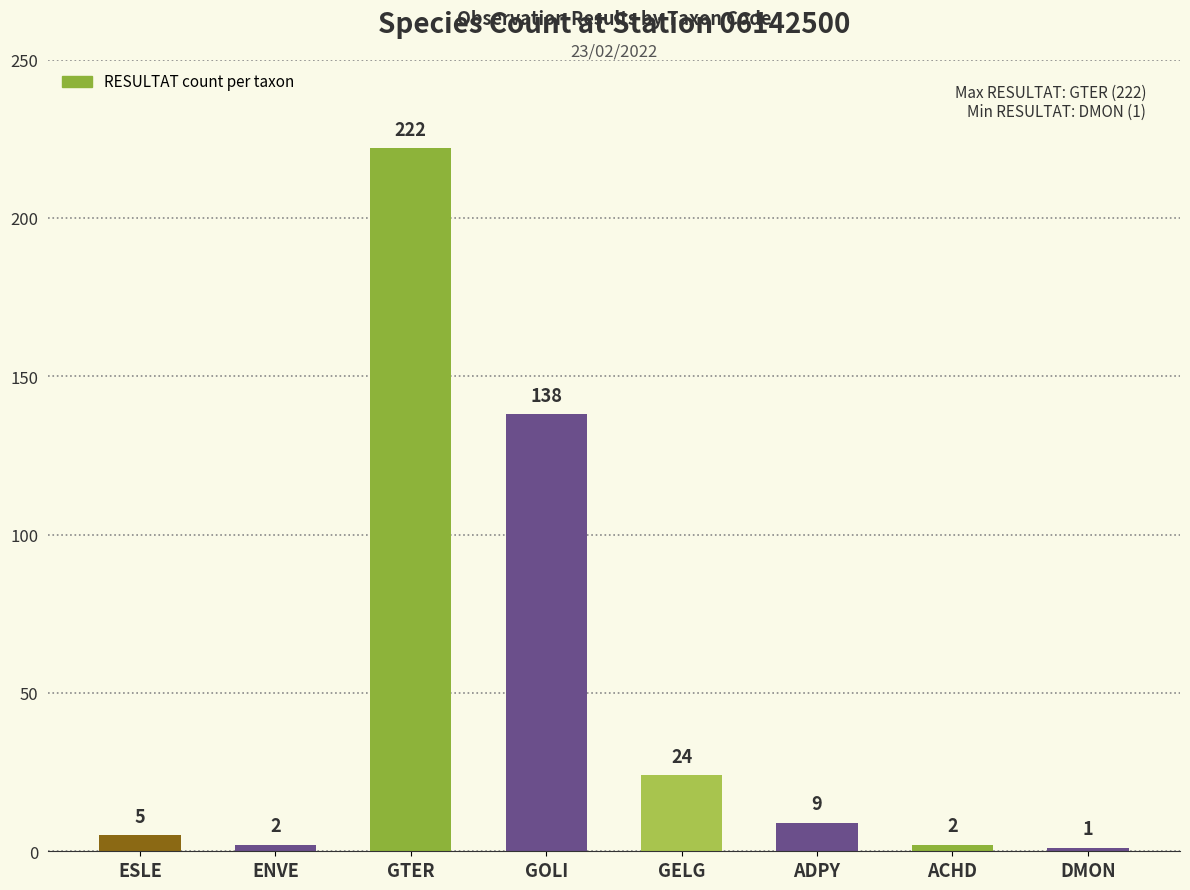

Reading left to right, what are all the values shown in this chart?

5	2	222	138	24	9	2	1